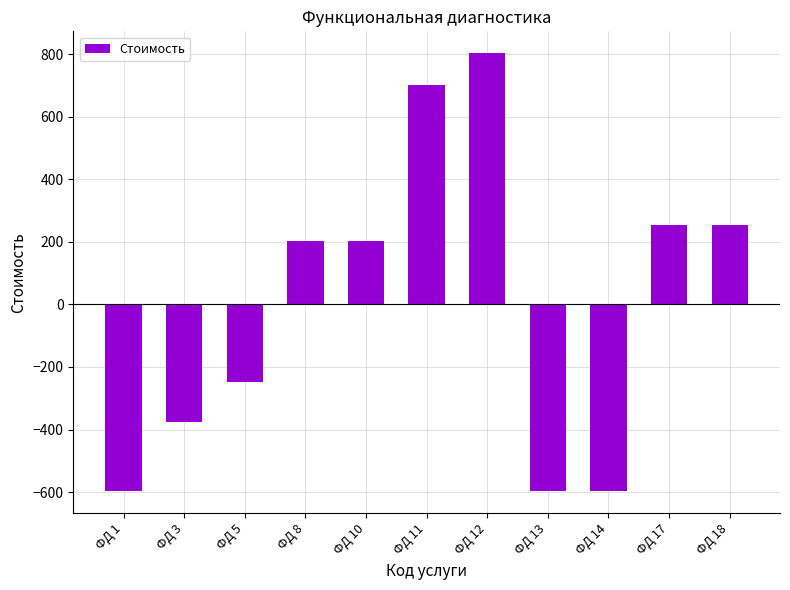

What is the difference between the maximum and second lowest values?

1400.0